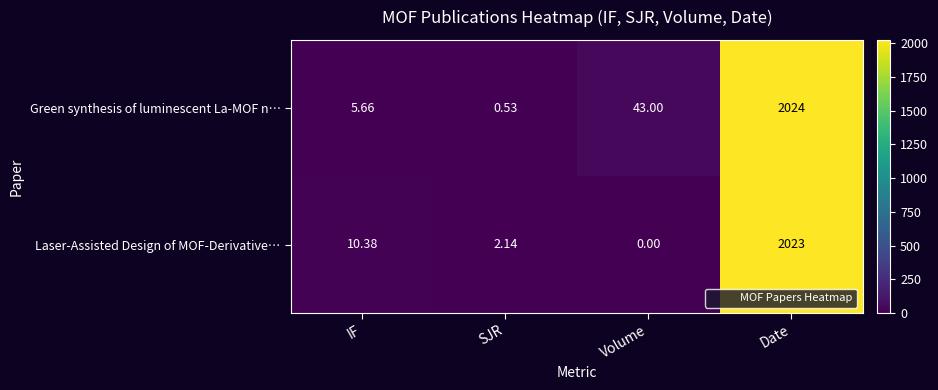

Between IF and Volume, which series saw the biggest shift?

Green synthesis of luminescent La-MOF n…